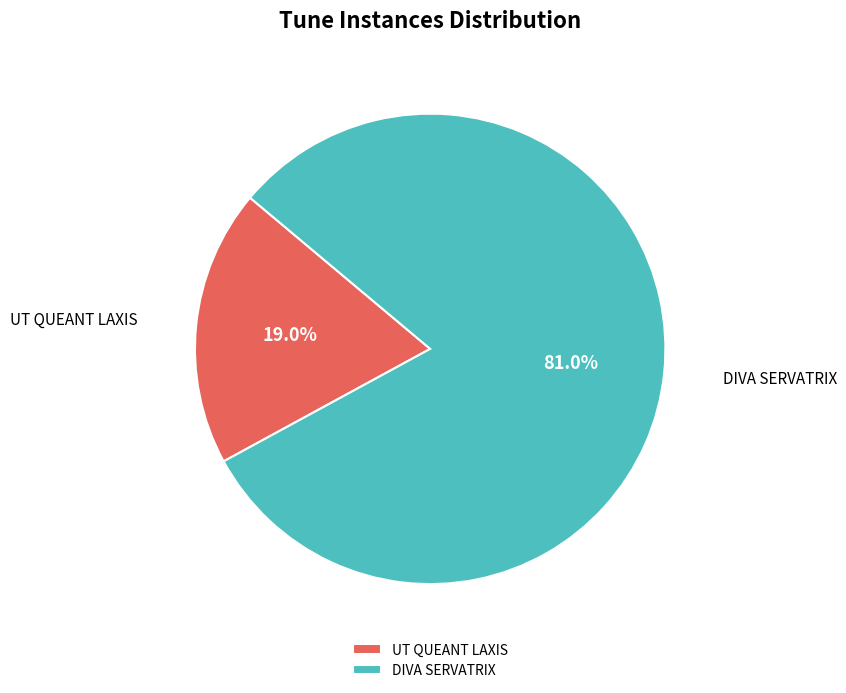

To the nearest percent, what is the difference between the UT QUEANT LAXIS and DIVA SERVATRIX slice percentages?

62%